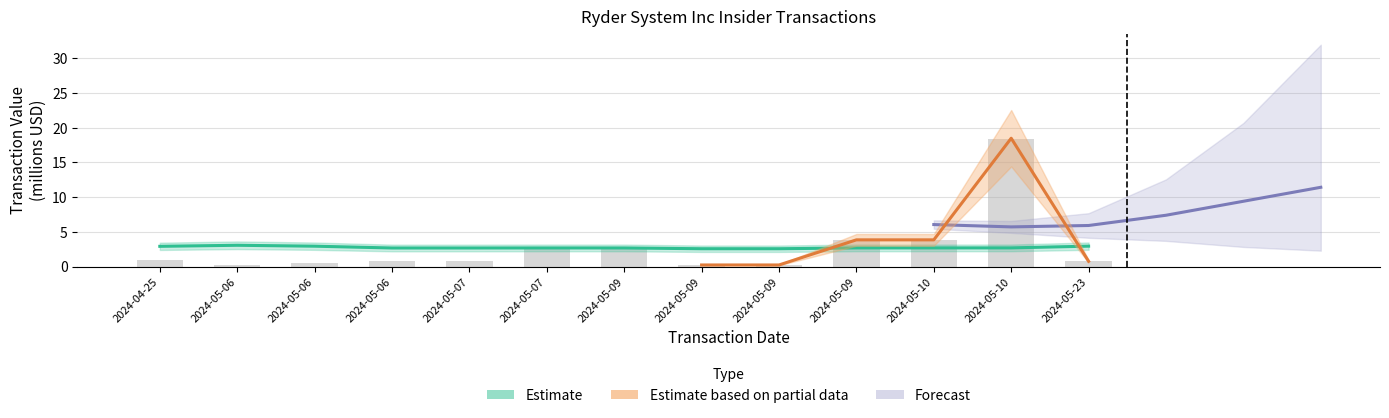

Reading left to right, what are all the values shown in this chart?

transactionPricePerShare: 2024-04-25=2.9	2024-05-06=3.1	2024-05-06=2.9	2024-05-06=2.7	2024-05-07=2.7	2024-05-07=2.7	2024-05-09=2.7	2024-05-09=2.6	2024-05-09=2.6	2024-05-09=2.7	2024-05-10=2.7	2024-05-10=2.7	2024-05-23=2.9
transactionShares: 2024-04-25=1.0	2024-05-06=0.2	2024-05-06=0.5	2024-05-06=0.7	2024-05-07=0.7	2024-05-07=2.6	2024-05-09=2.6	2024-05-09=0.2	2024-05-09=0.2	2024-05-09=3.8	2024-05-10=3.8	2024-05-10=18.4	2024-05-23=0.8